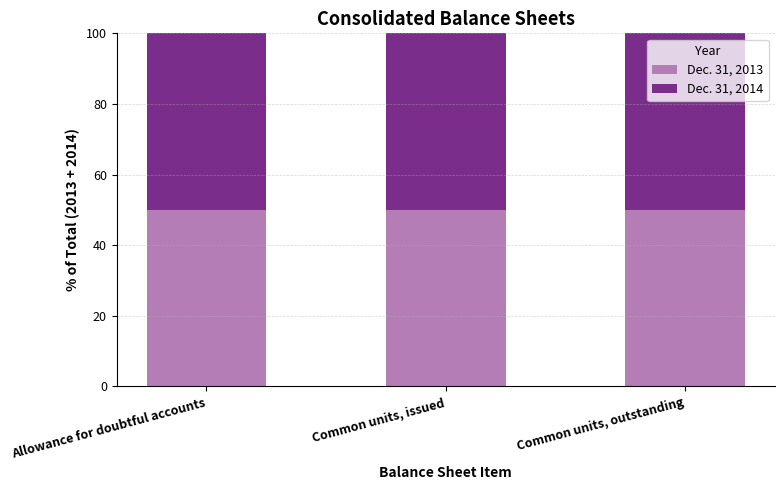

What is the minimum value for Dec. 31, 2013?

49.8